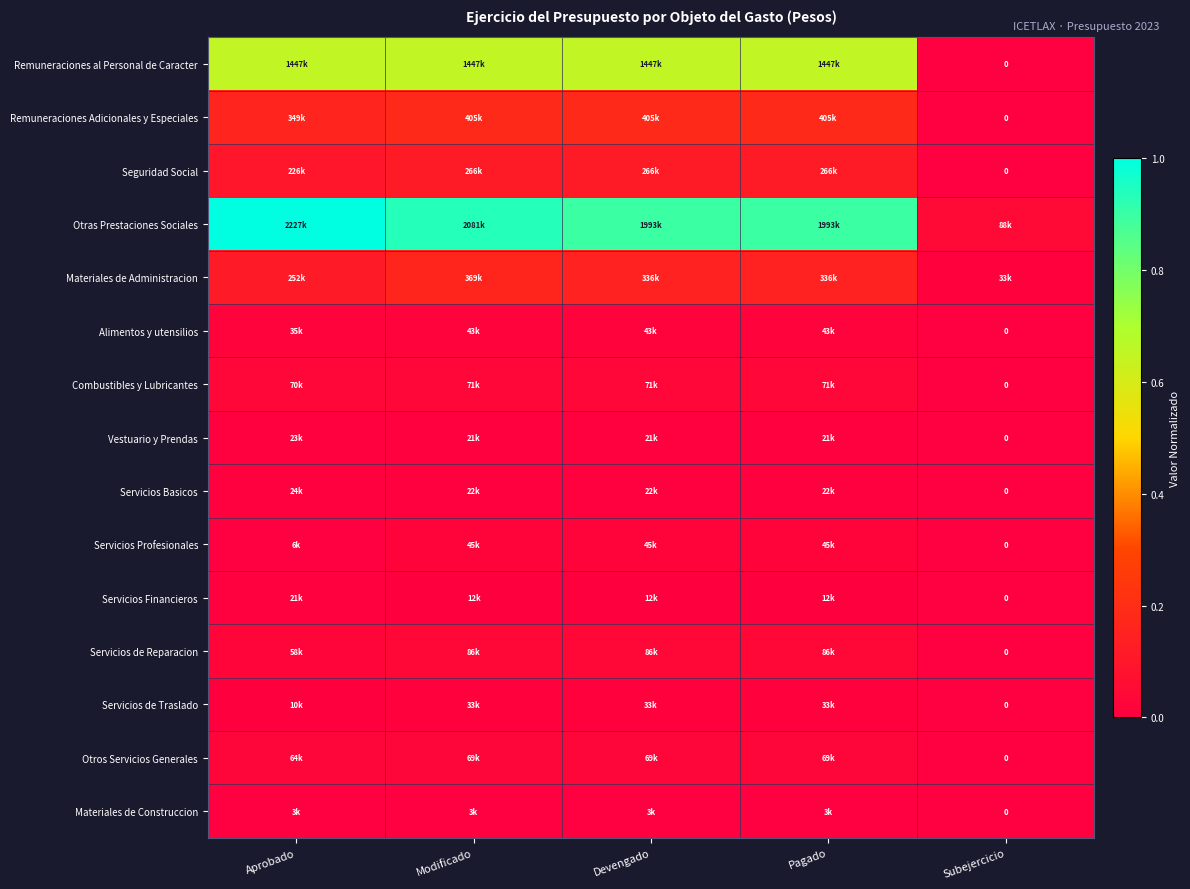

True or false: Combustibles y Lubricantes has a value of 0.0 at Subejercicio.

False